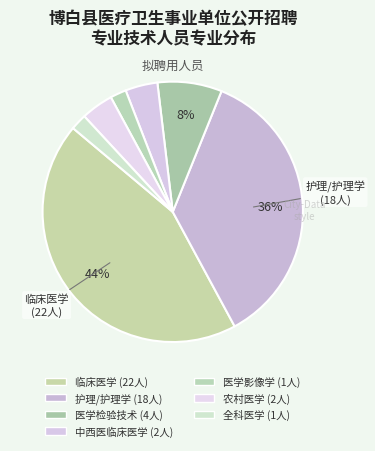

Combined, what portion of the pie is 护理/护理学 and 农村医学?

40.0%